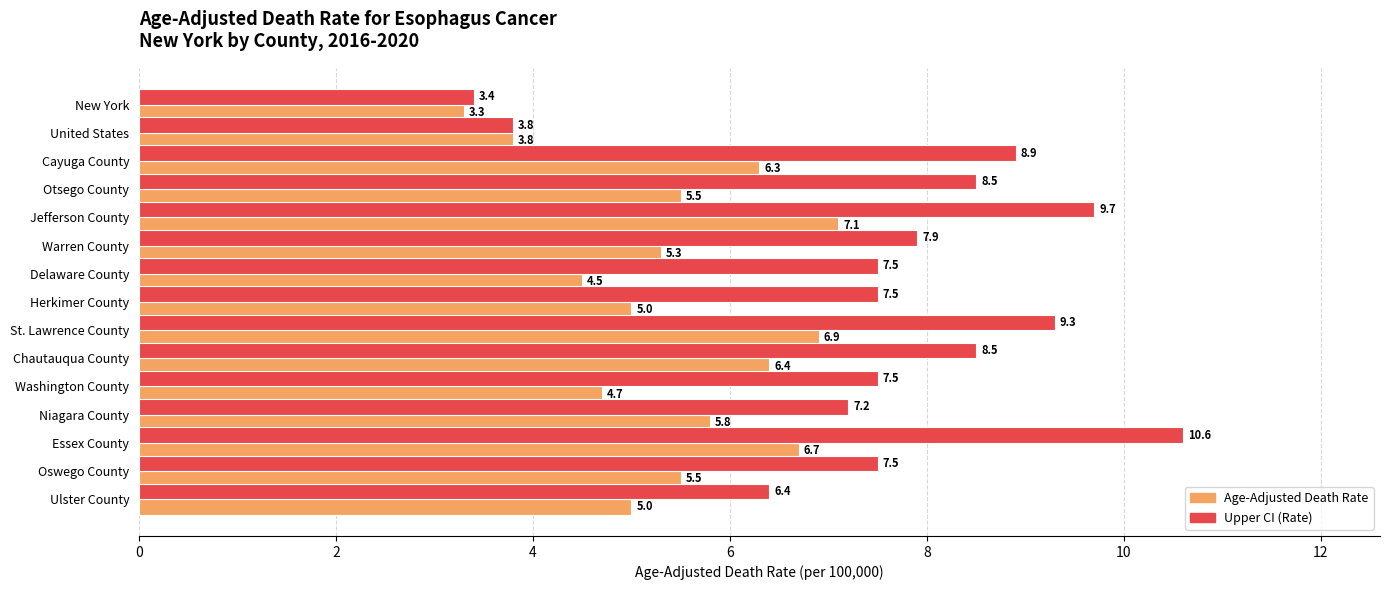

Count the number of categories in the chart.

15